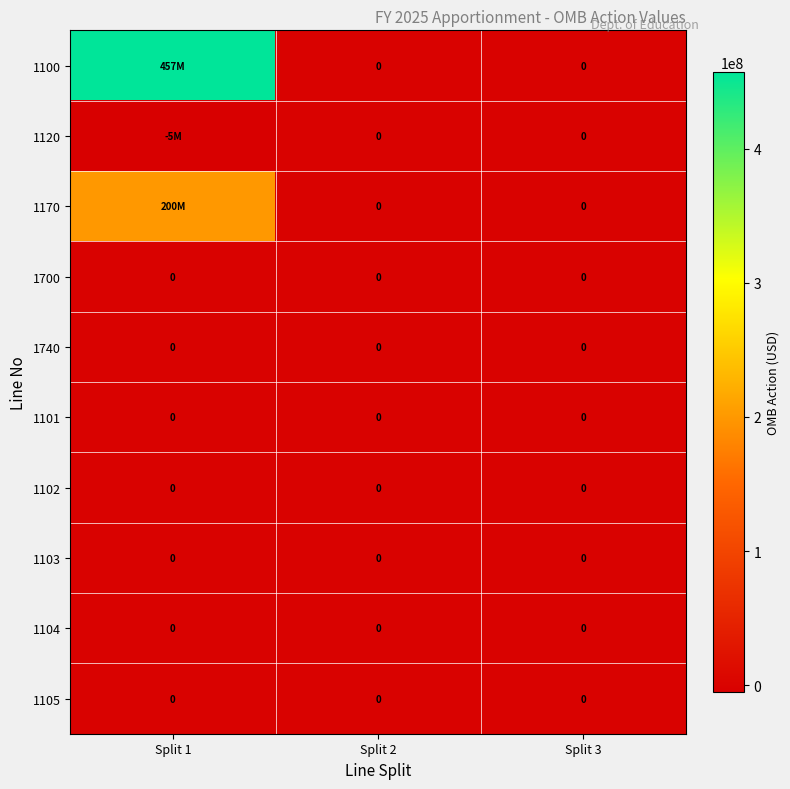

Is it true that 1102 equals 0 at Split 2?

True